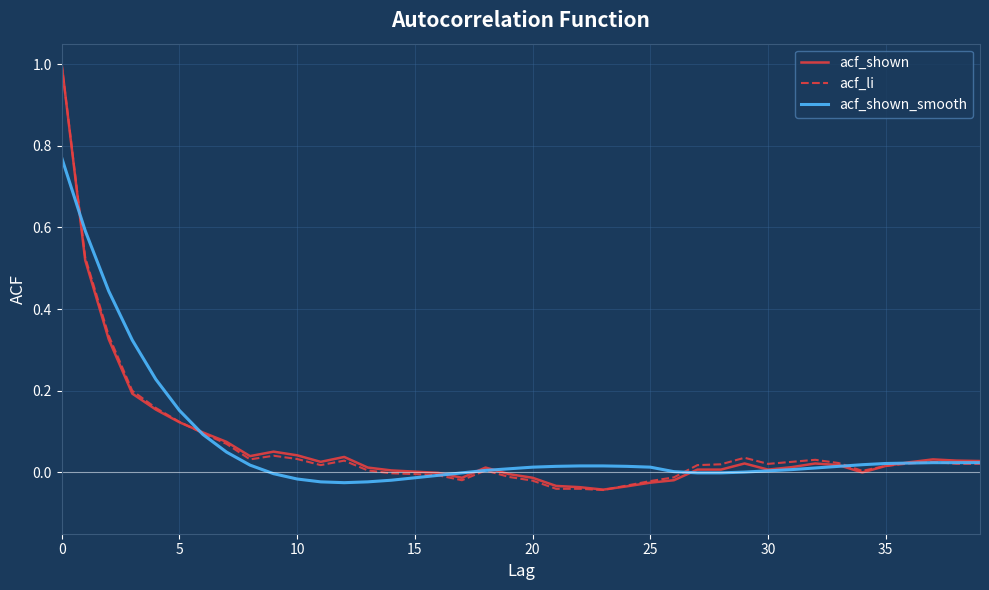

What is the greatest value displayed?

1.0